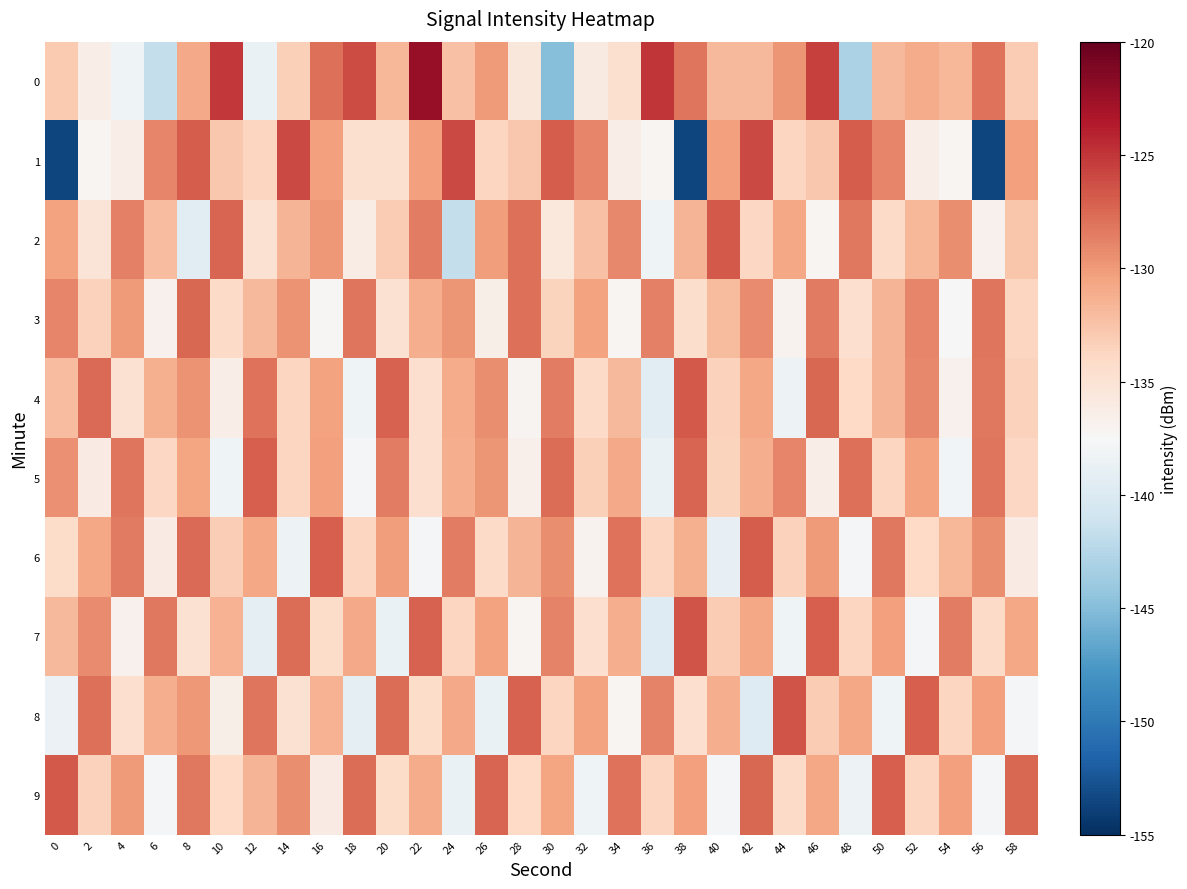

Rank the series at 54 from highest to lowest value.

7, 2, 9, 0, 6, 8, 4, 1, 3, 5